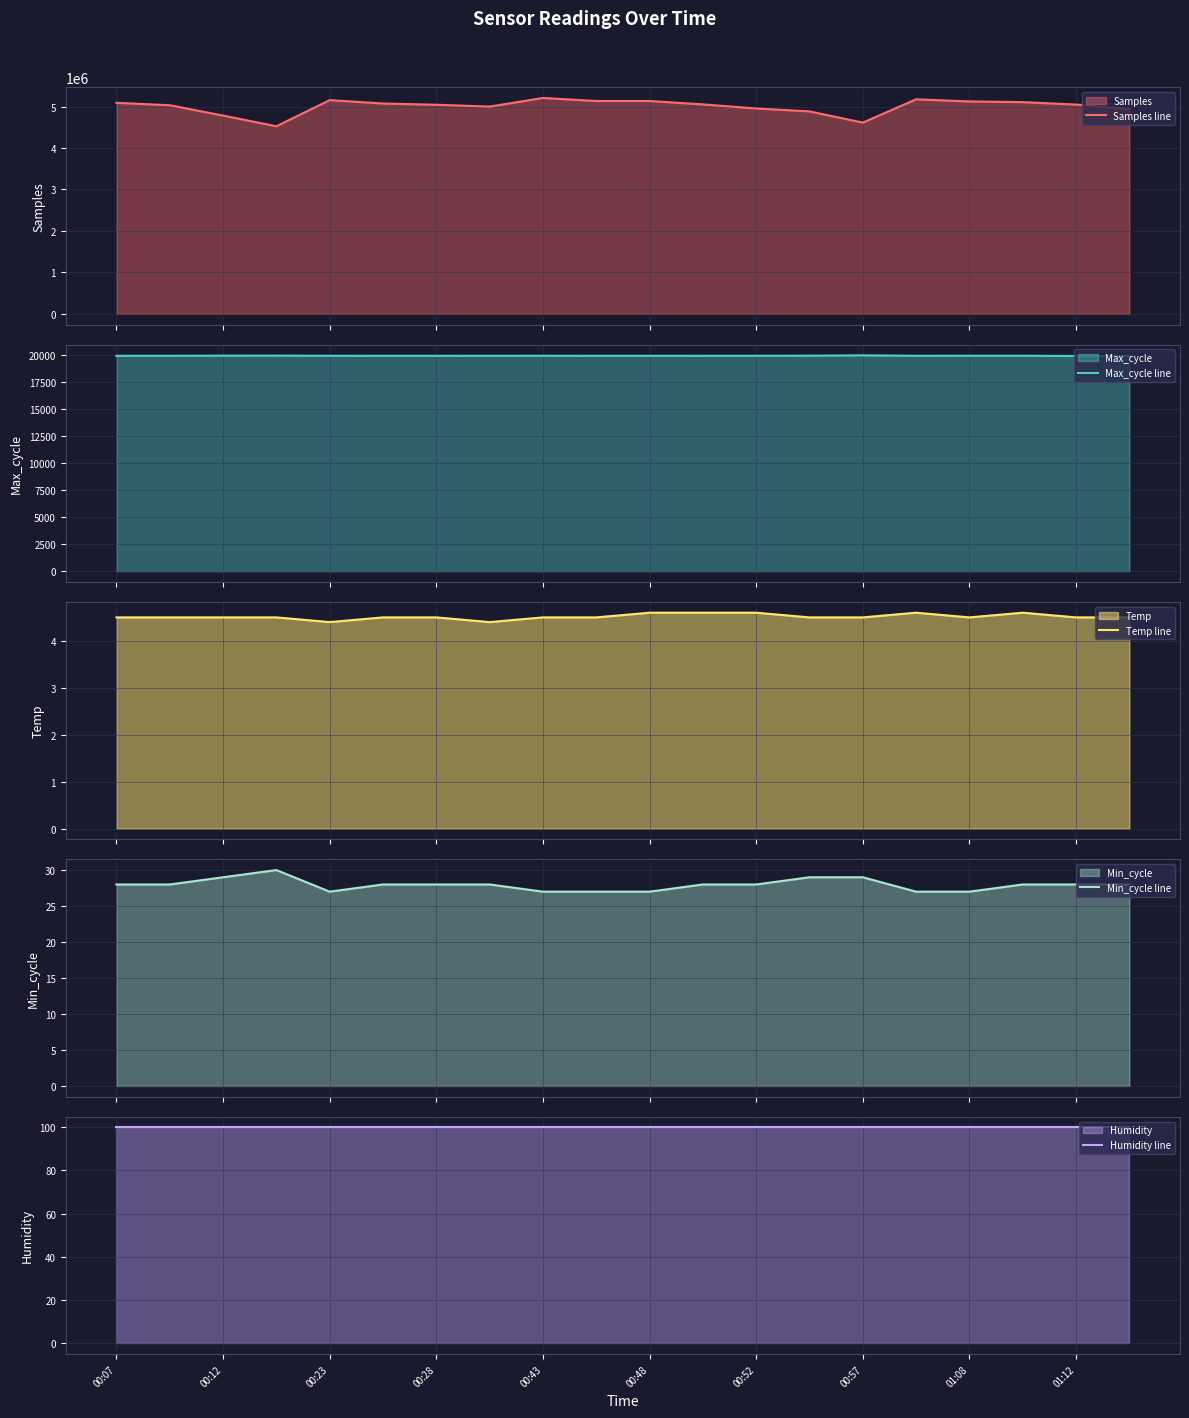

True or false: Humidity line and Temp line intersect in this chart.

False